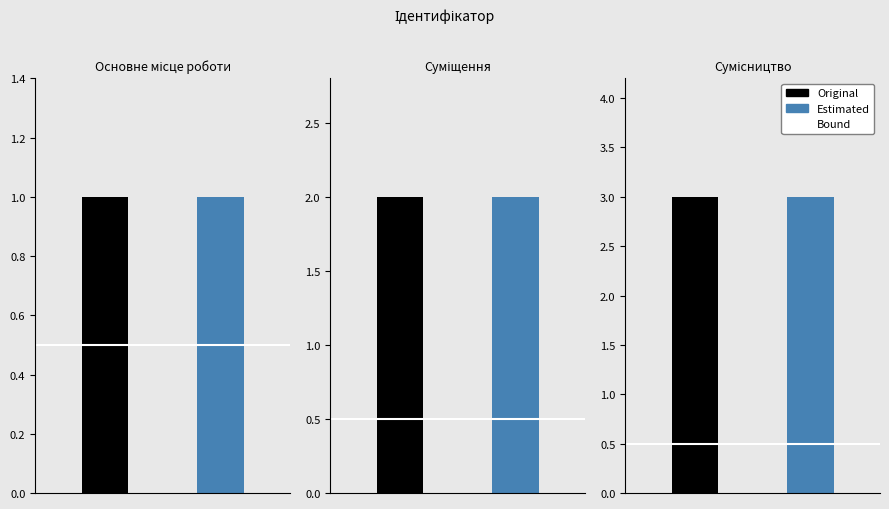

What is the value of the Original bar at the 1st from the left?

1